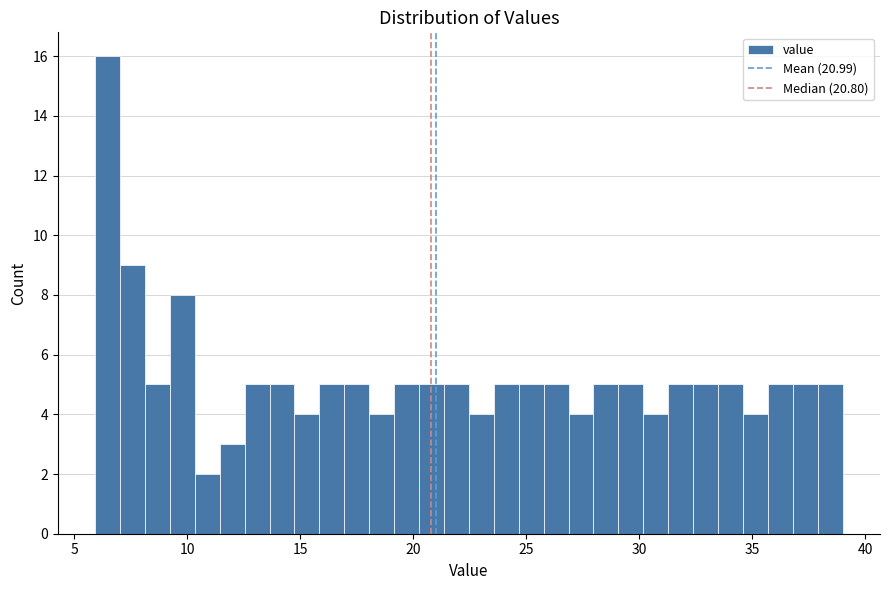

Read against the x-axis, roughly where is the centre of the tallest bar?

6.5